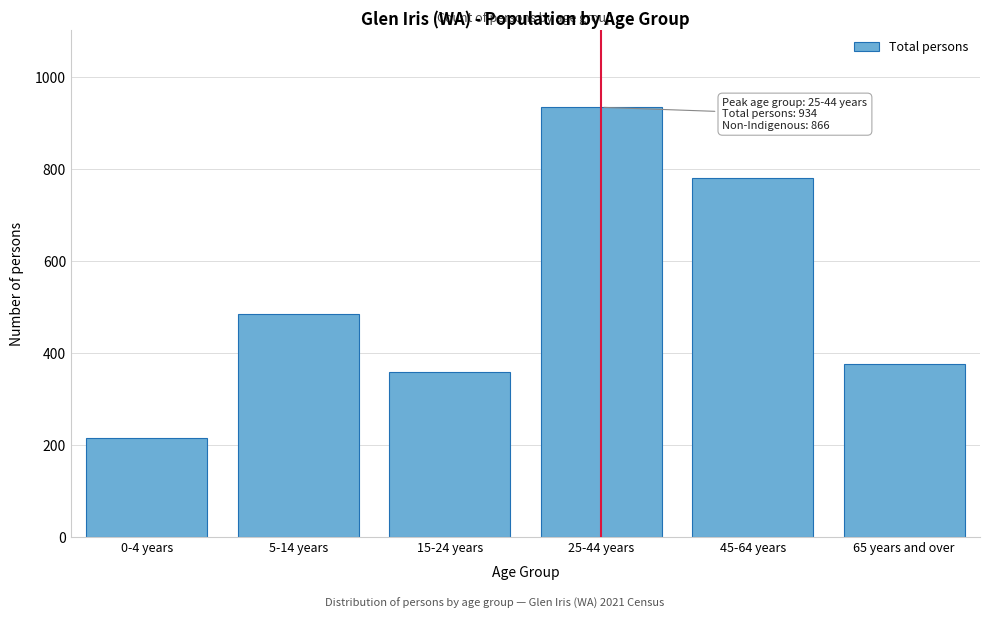

Reading left to right, list all the values displayed in this chart.

0-4 years=214	5-14 years=485	15-24 years=358	25-44 years=934	45-64 years=780	65 years and over=376